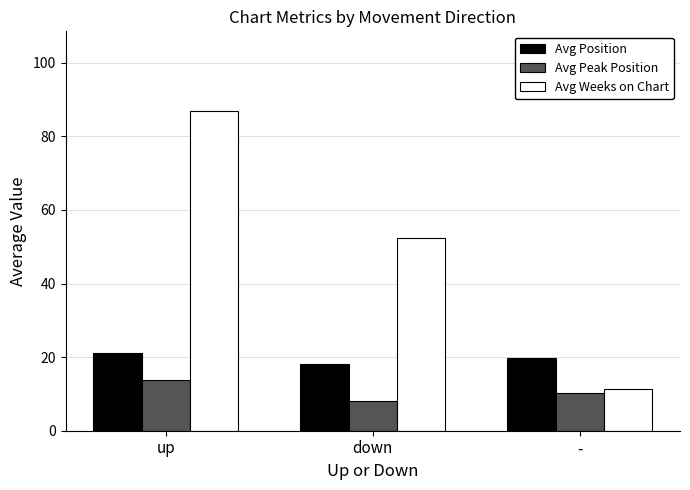

The Avg Position series shows 6.9 at -. True or false?

False